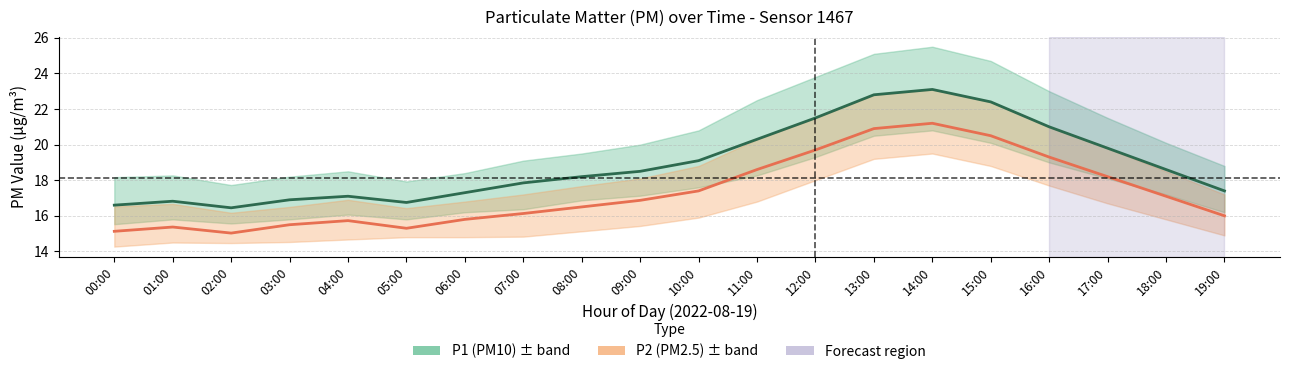

What is the spread (max minus min) of values at 14:00?

1.9